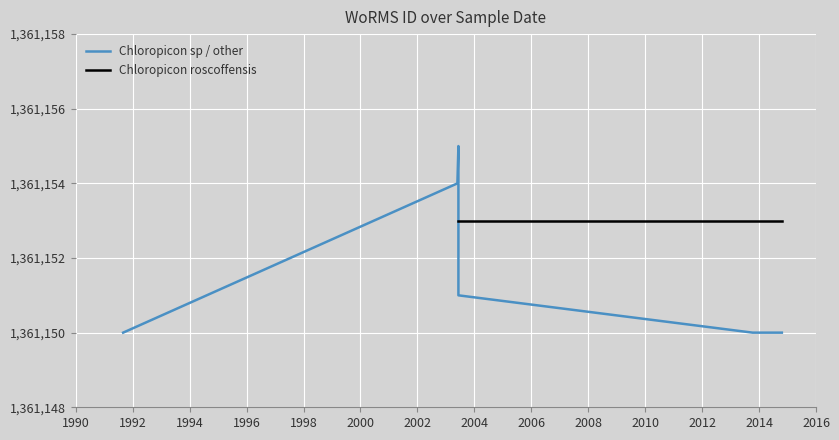

Rank the series by their maximum value, from lowest to highest.

Chloropicon roscoffensis, Chloropicon sp / other